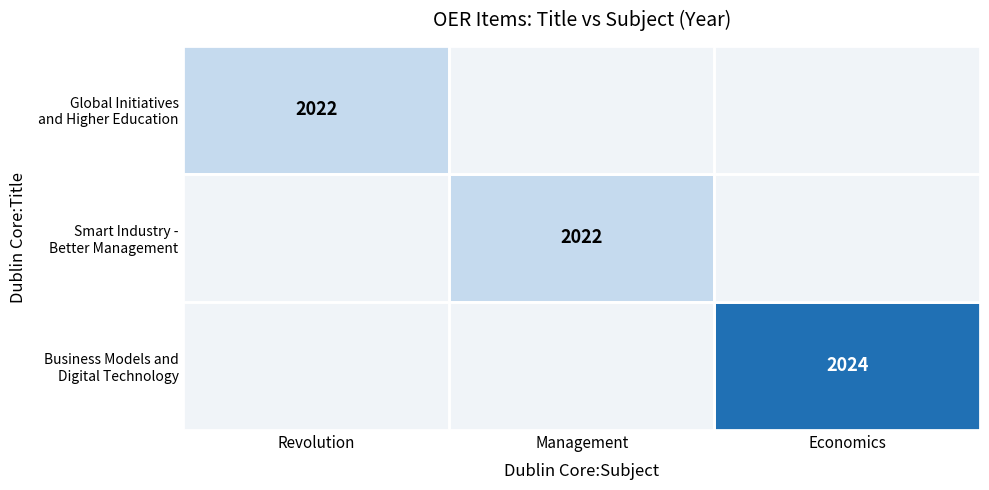

The value of Smart Industry - Better Management at Management is 3447.8. True or false?

False